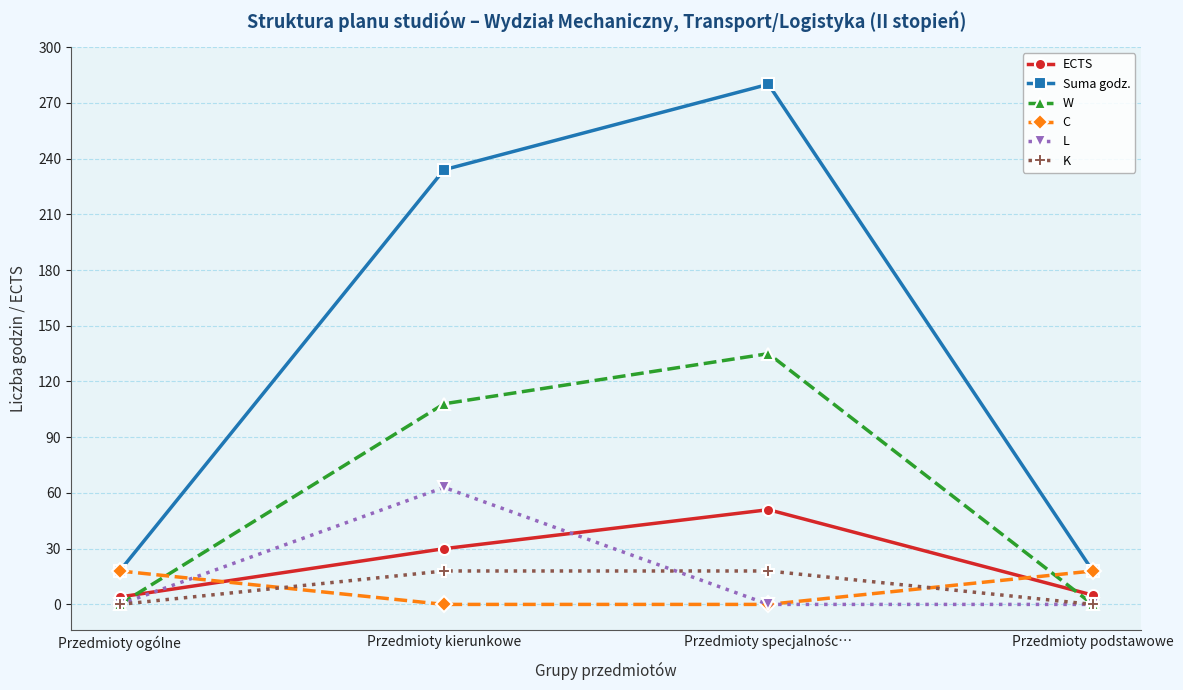

At which label is ECTS closest to 27?

Przedmioty kierunkowe